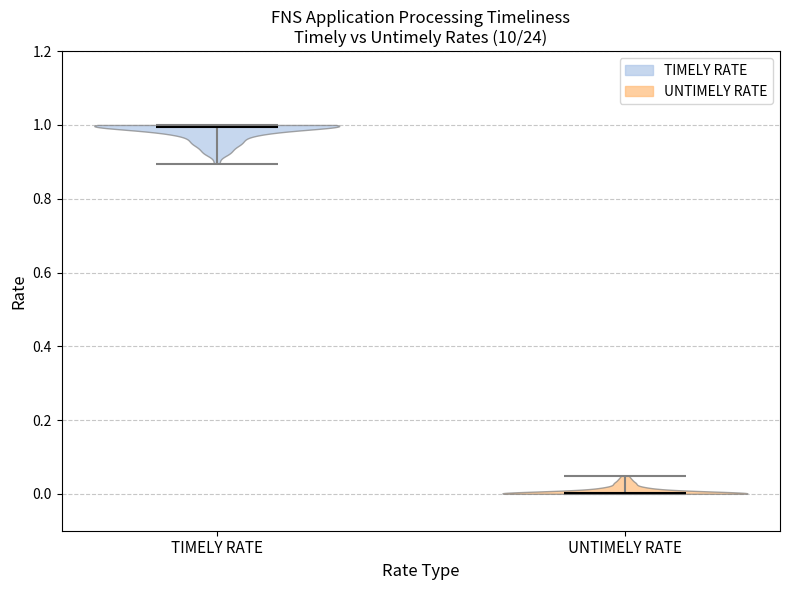

Reading left to right, read every violin against the y-axis: where its median line is, and the lowest and highest points it reaches. The values are not printed on the chart, so give them approximately, as read against the axis.

TIMELY RATE: median line 1.00, lowest point 0.90, highest point 1.00
UNTIMELY RATE: median line 0.00, lowest point 0.00, highest point 0.04